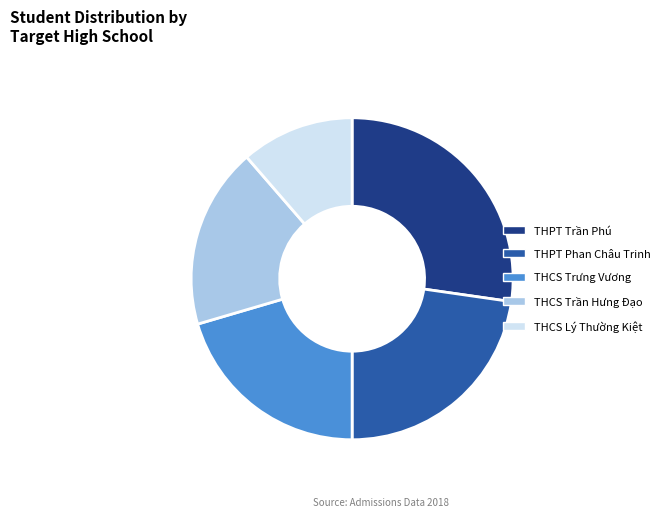

Which slice is the largest?

THPT Trần Phú